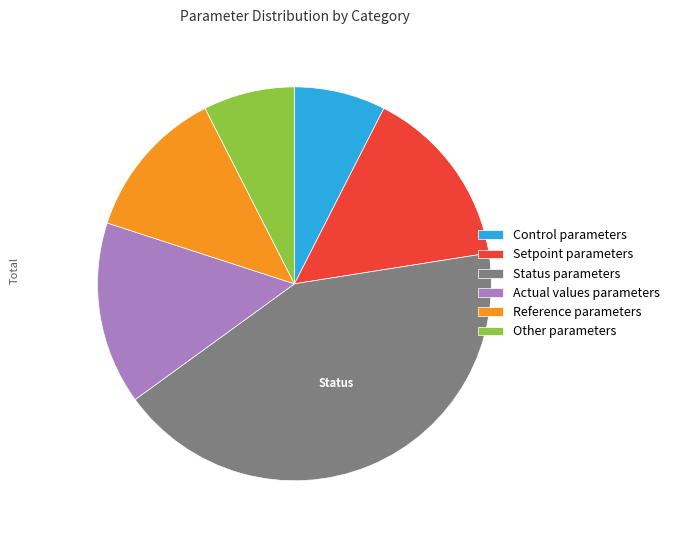

True or false: Control parameters accounts for 2% of the total.

False